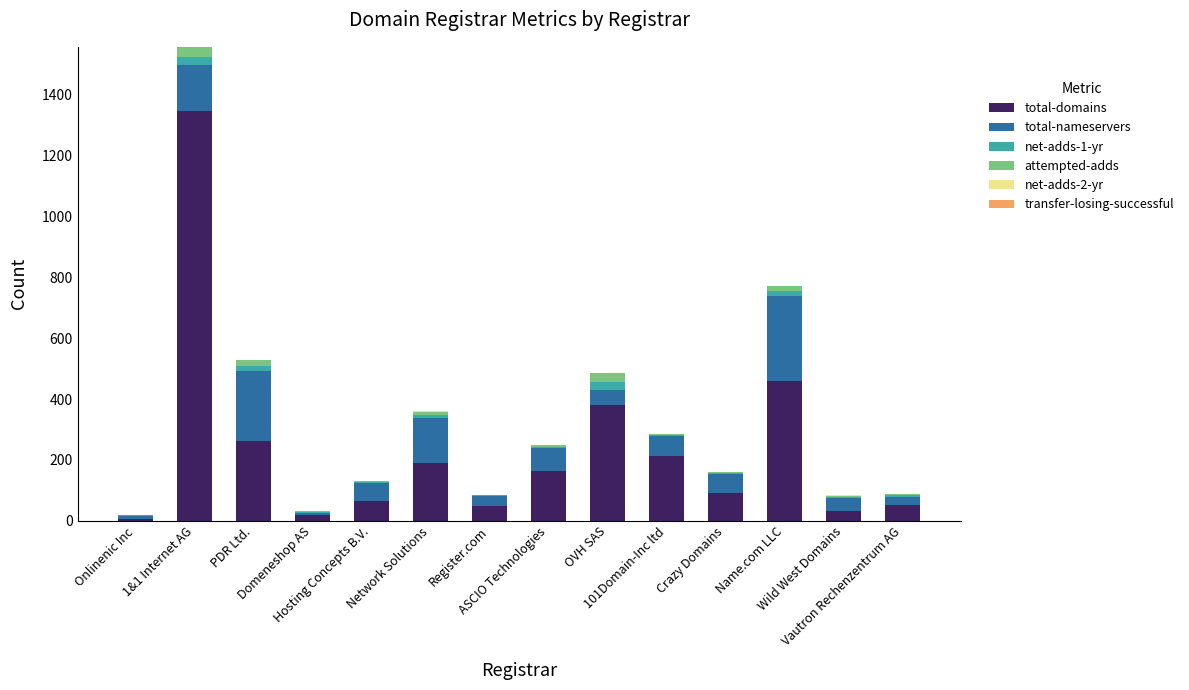

List the labels in order of transfer-losing-successful value, smallest first.

Onlinenic Inc, 1&1 Internet AG, Domeneshop AS, Hosting Concepts B.V., Register.com, ASCIO Technologies, OVH SAS, 101Domain-Inc ltd, Crazy Domains, Name.com LLC, Wild West Domains, Vautron Rechenzentrum AG, PDR Ltd., Network Solutions